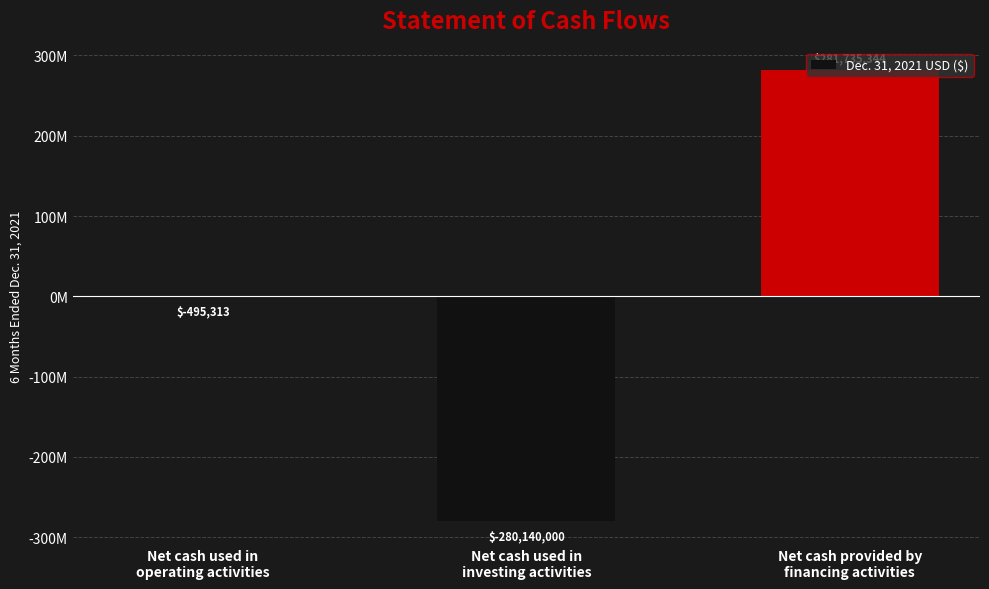

Rank the categories by value from highest to lowest.

Net cash provided by
financing activities, Net cash used in
operating activities, Net cash used in
investing activities